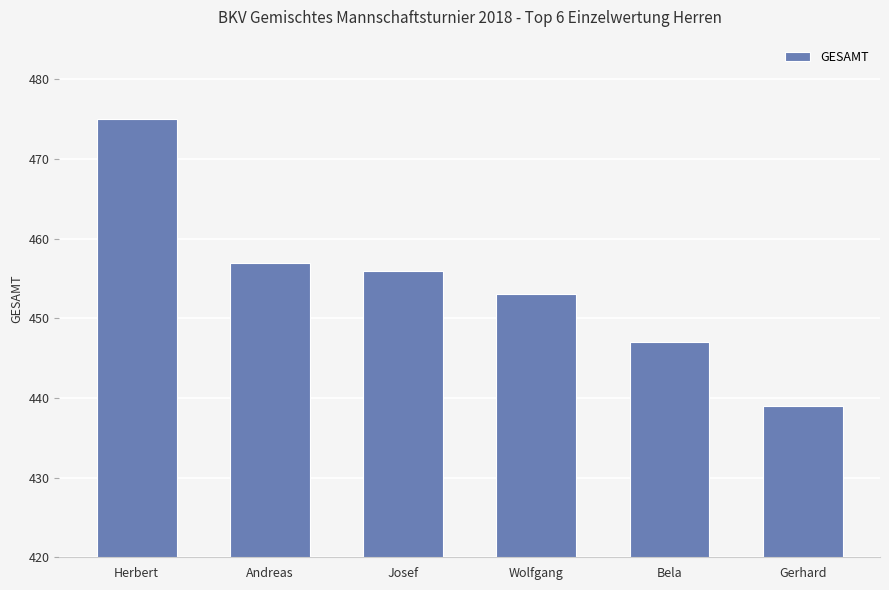

What is the minimum value shown in the chart?

439